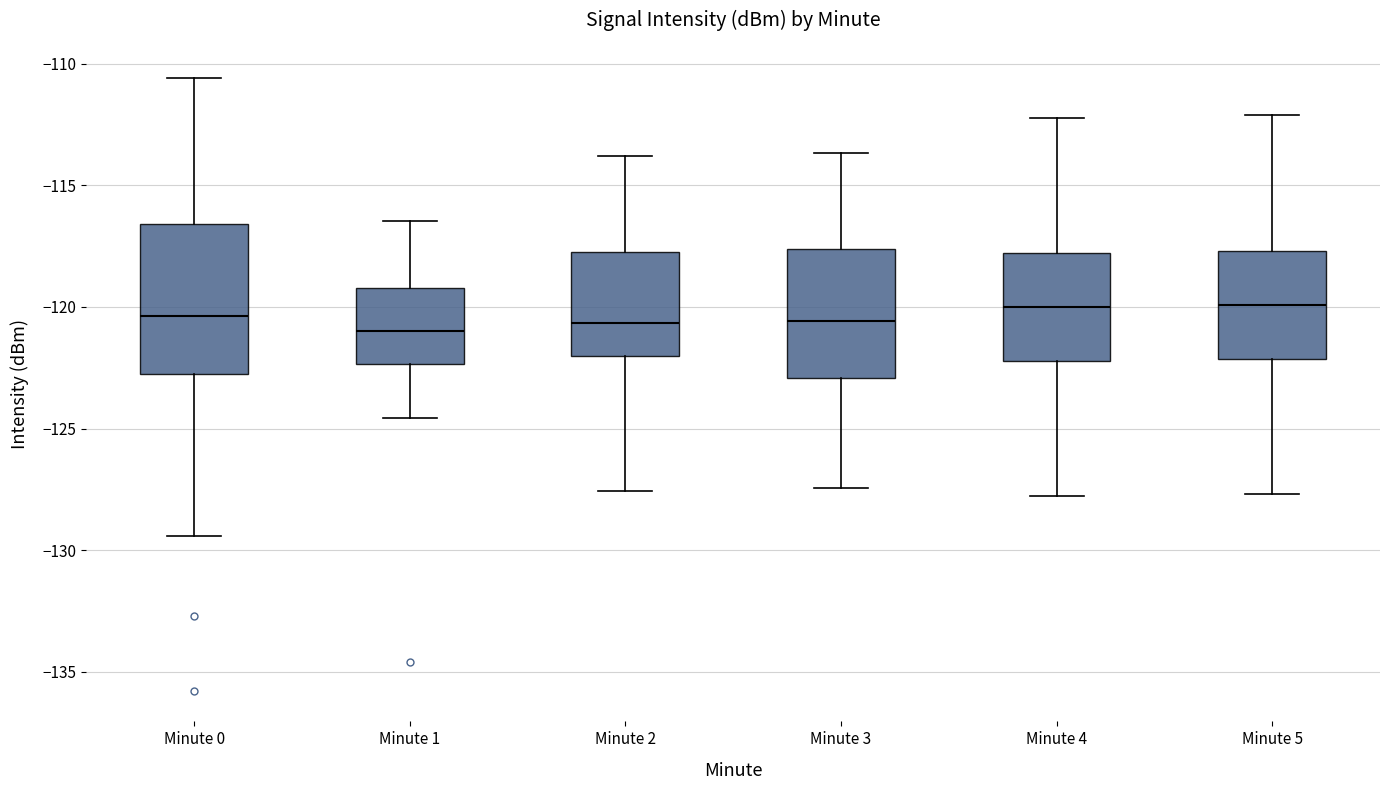

Comparing the boxes themselves (not the whiskers), which one is the tallest?

Minute 0